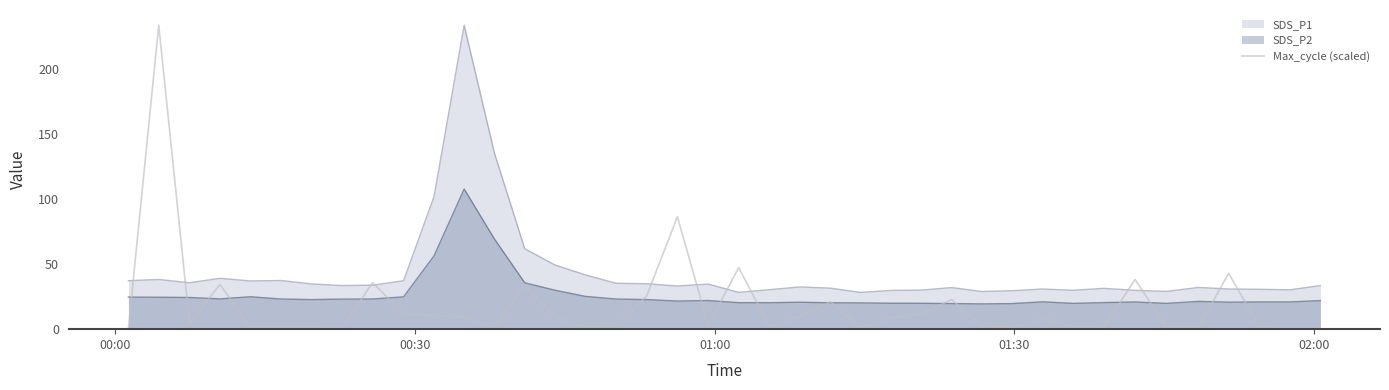

True or false: SDS_P1 and SDS_P2 cross at least once.

False